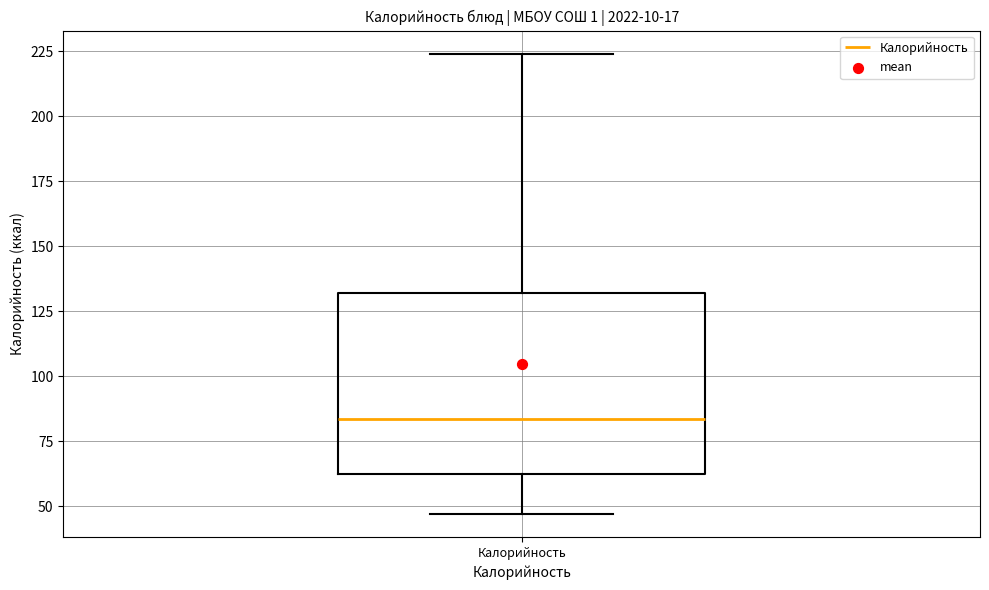

Where does the upper whisker of the box for Калорийность end on the y-axis? The values are not printed on the chart, so give them approximately, as read against the axis.

225